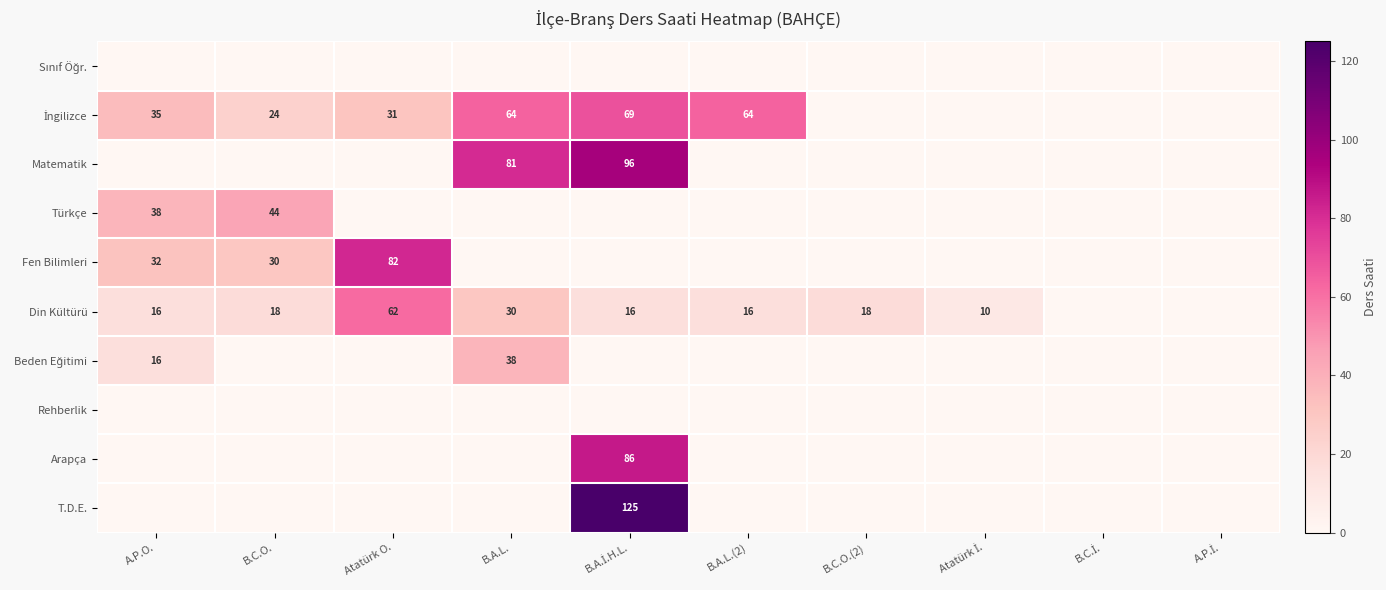

Is it true that Din Kültürü equals 16 at A.P.O.?

True